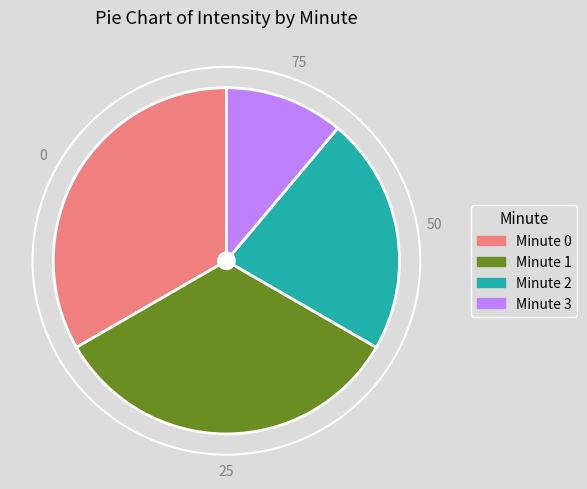

Is there a majority slice in this chart?

No